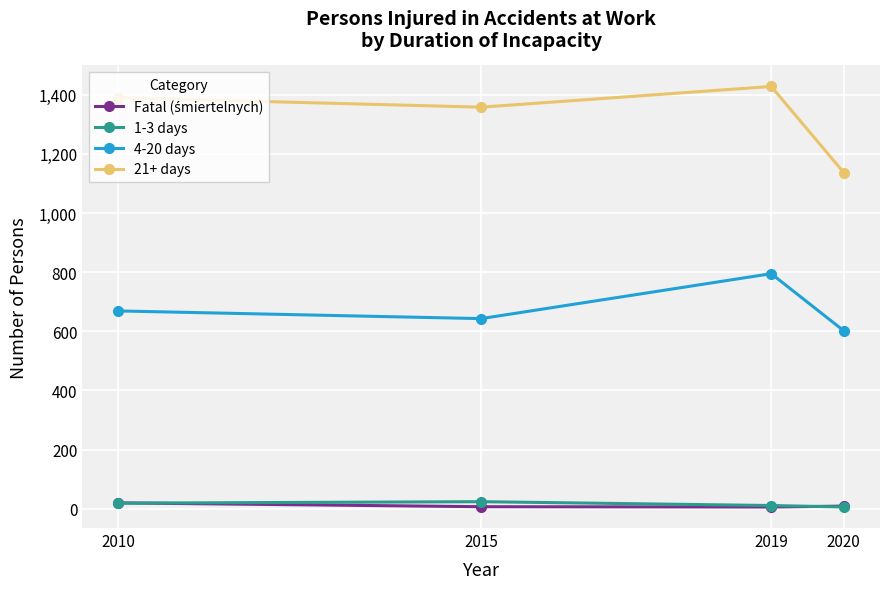

Is it true that 4-20 days equals 643 at 2015?

True